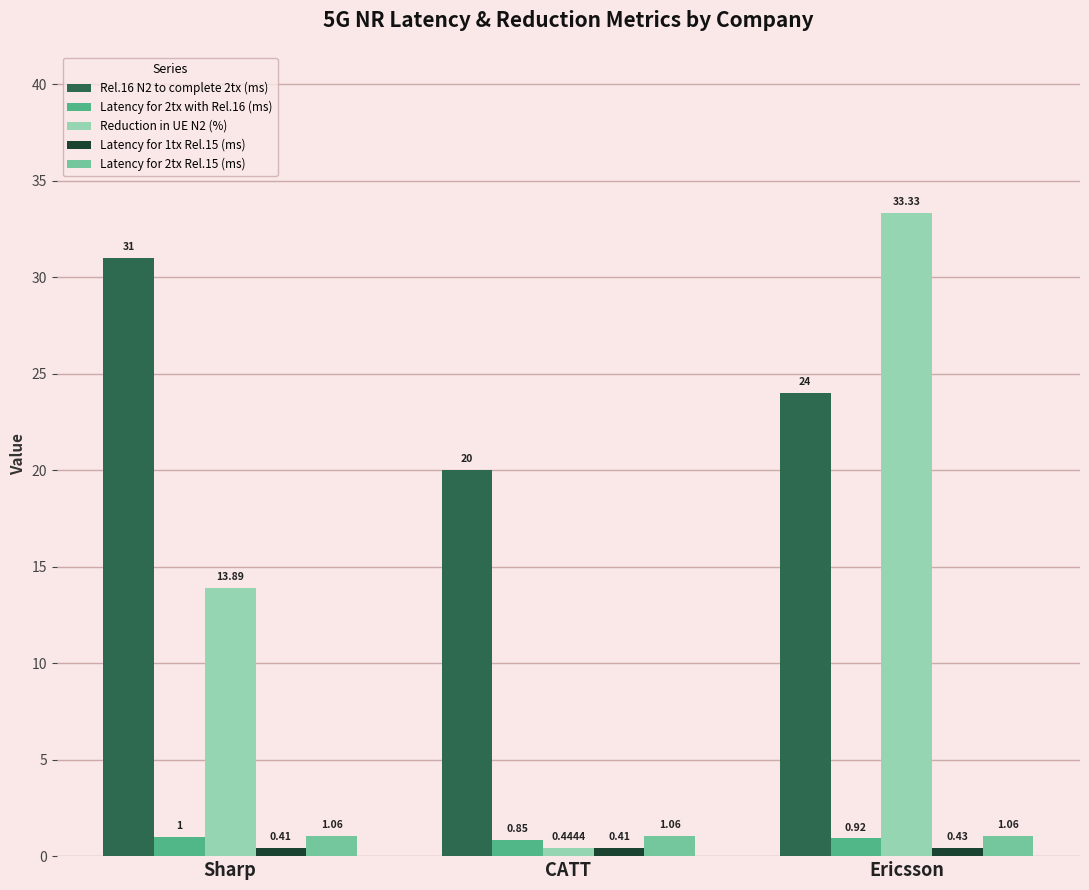

Where is Reduction in UE N2 (%) nearest to the value 16?

Sharp